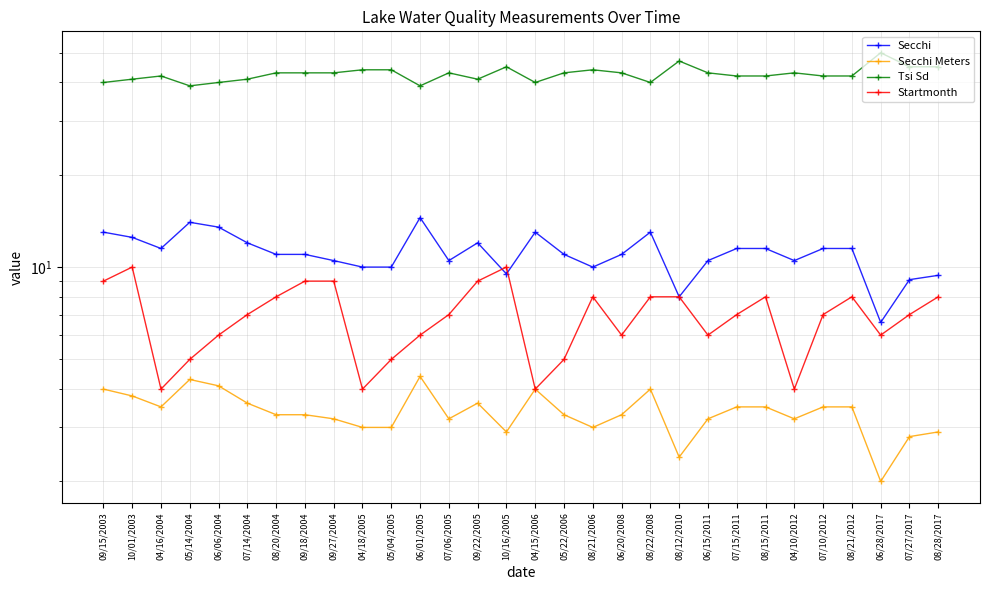

Where does the Secchi series first go above 11?

09/15/2003